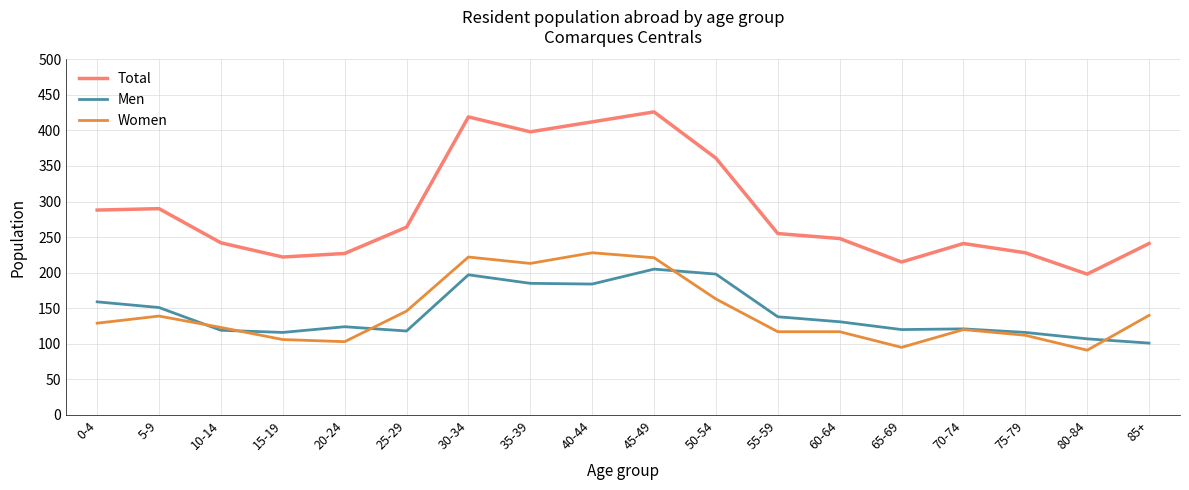

What is the average value of the Men series?

144